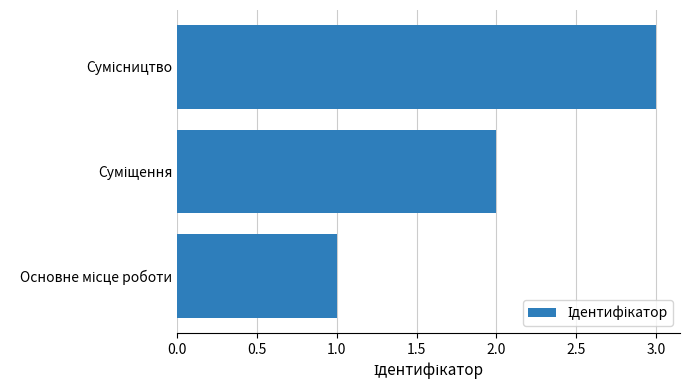

What is the greatest value displayed?

3